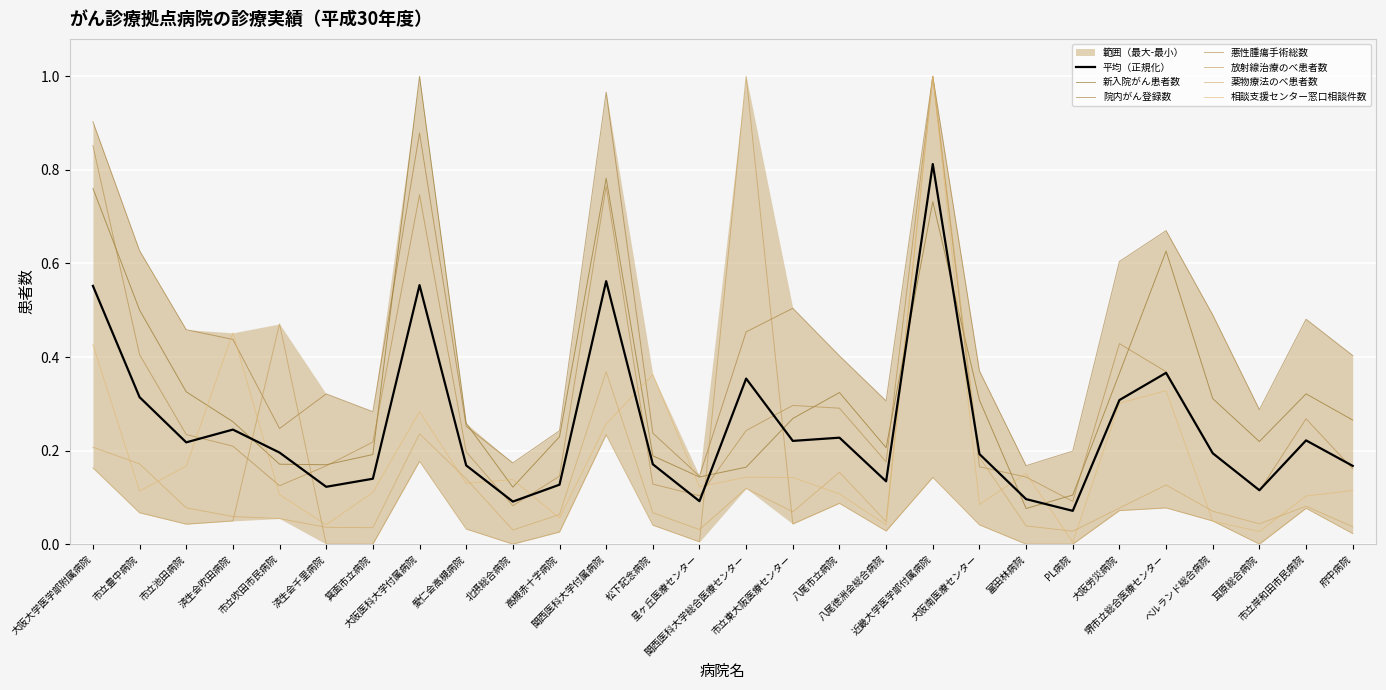

What is the average value of the 薬物療法のべ患者数 series?

0.1